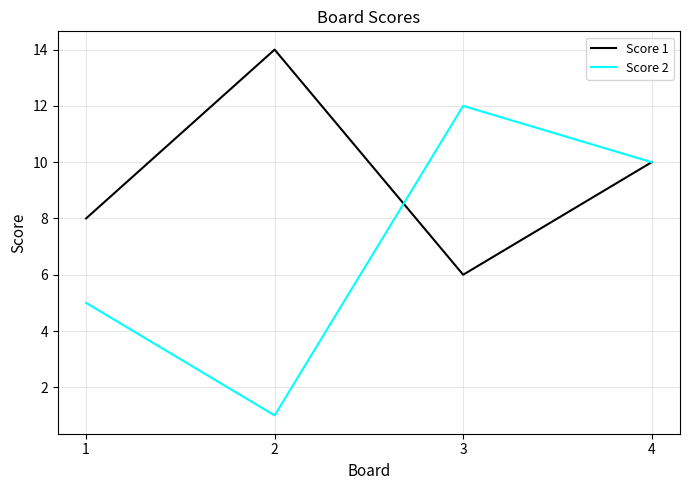

Reading right to left, transcribe all the data shown in this chart.

Score 1: 4=10	3=6	2=14	1=8
Score 2: 4=10	3=12	2=1	1=5